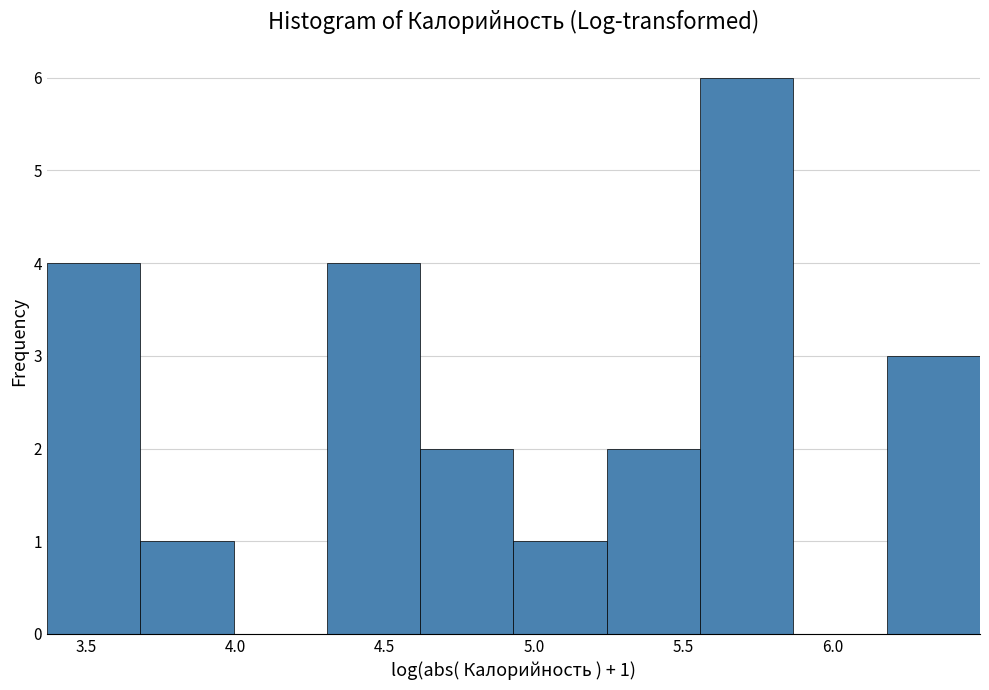

Which range on the x-axis has the tallest bar?

5.55 to 5.85